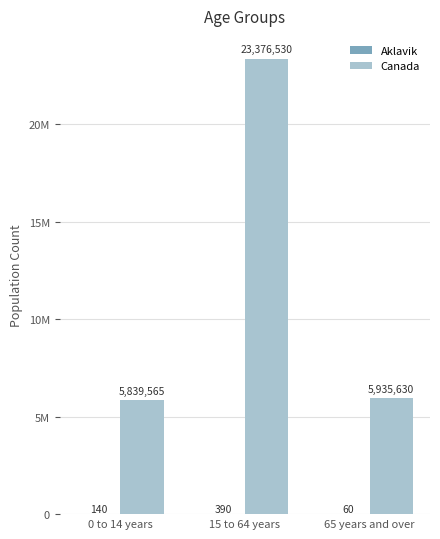

Which has a higher value, 65 years and over or 15 to 64 years?

15 to 64 years